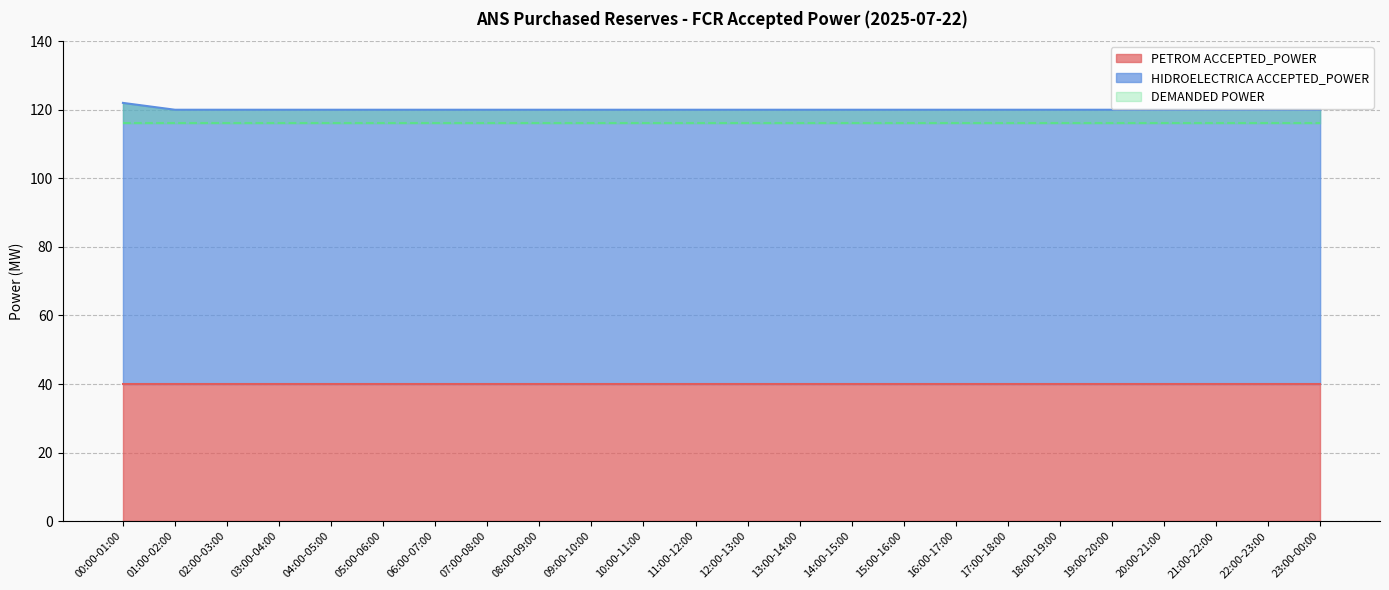

Which series has the widest spread of values?

HIDROELECTRICA ACCEPTED_POWER